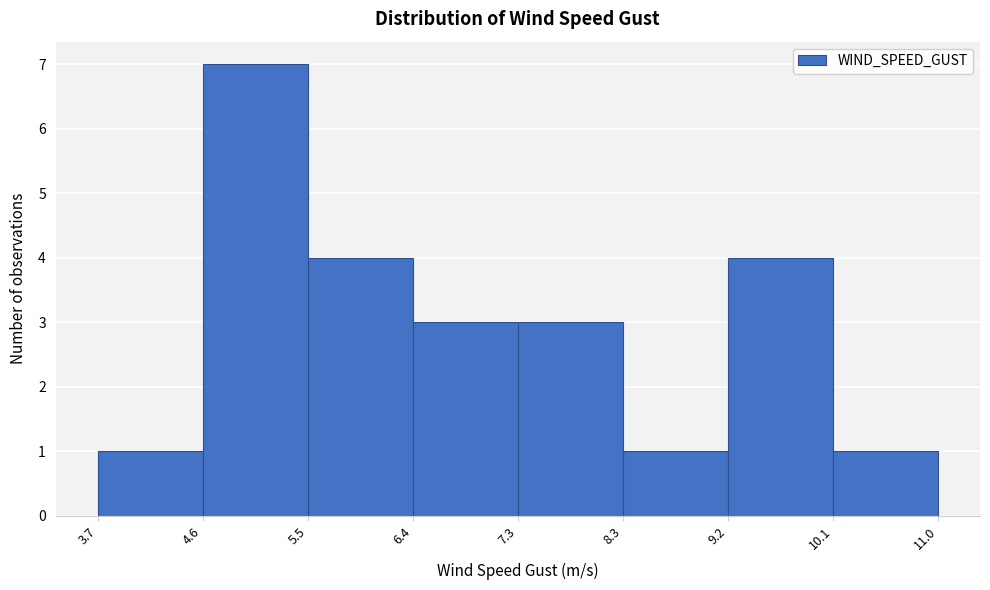

Reading left to right, transcribe this chart: for each bar, give the range it covers on the x-axis and its height. The values are not printed on the chart, so give them approximately, as read against the axis.

3.7 to 4.6: 1
4.6 to 5.5: 7
5.5 to 6.4: 4
6.4 to 7.3: 3
7.3 to 8.3: 3
8.3 to 9.2: 1
9.2 to 10.1: 4
10.1 to 11.0: 1